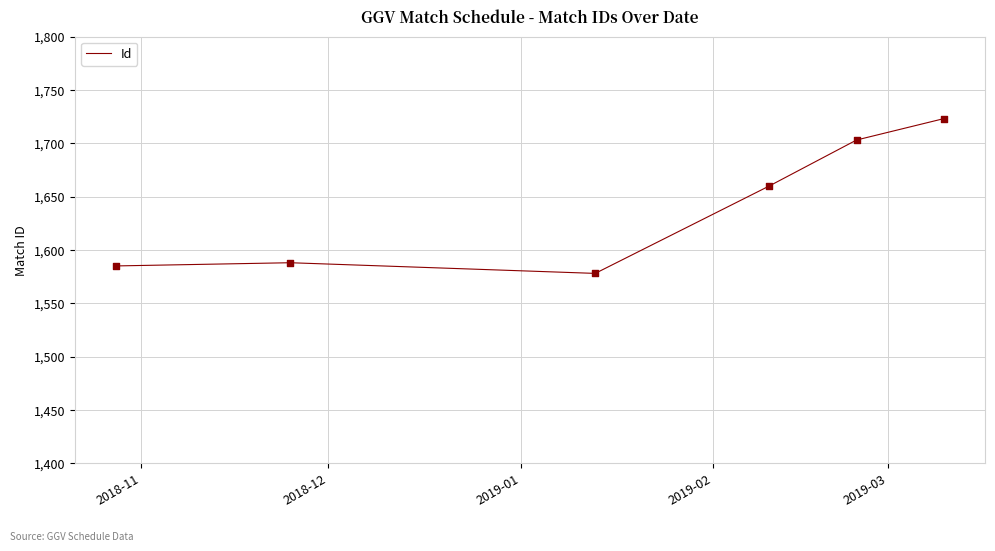

True or false: the data has more than 2 interior local peaks.

False